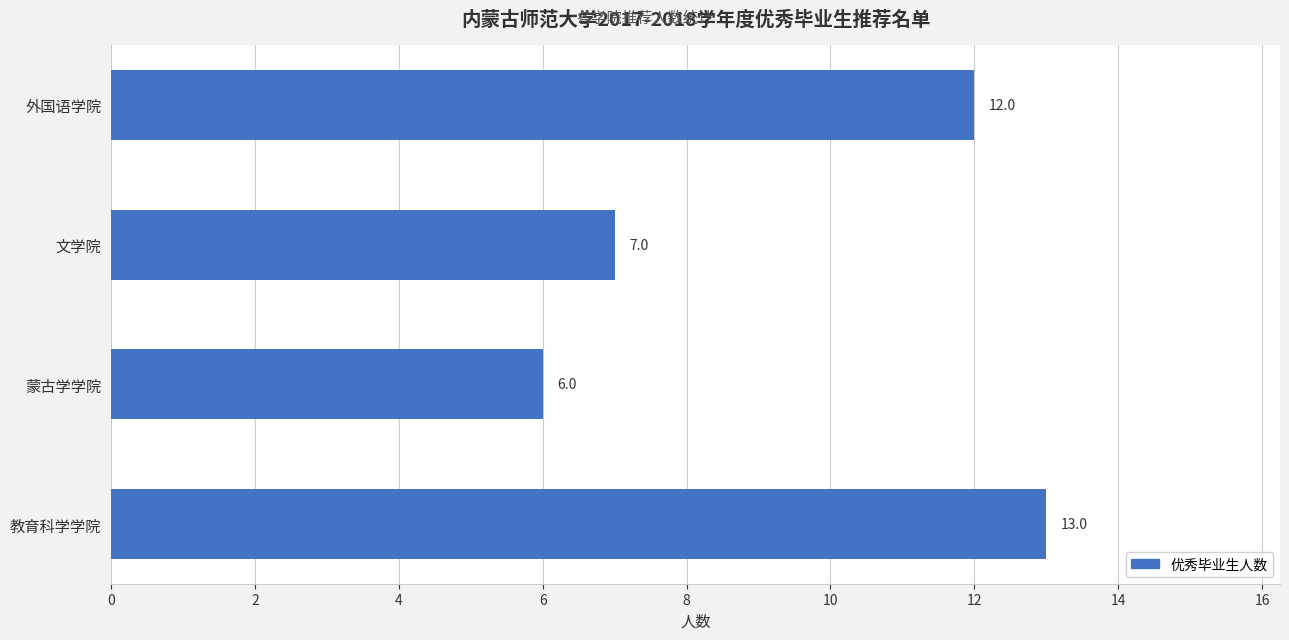

The value at 教育科学学院 is 7. True or false?

False